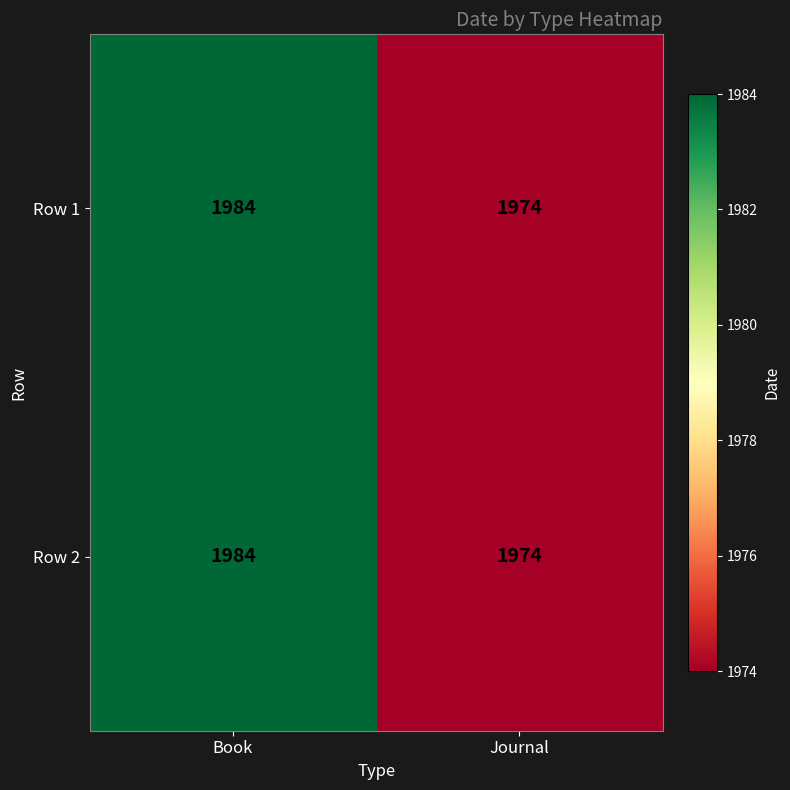

What value does the Row 2 series have at Journal?

1974